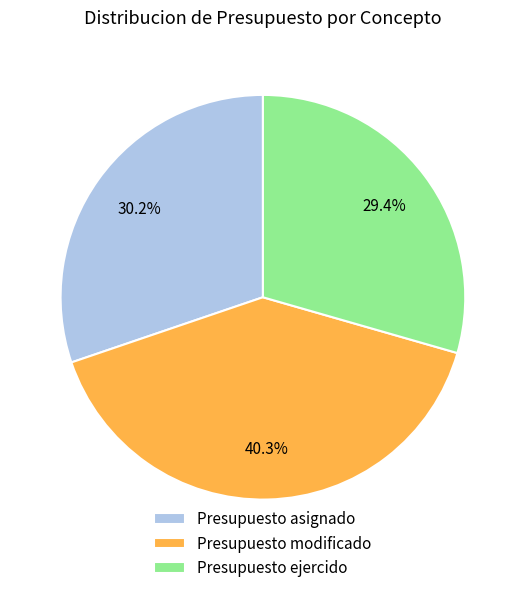

How many slices are in this pie chart?

3